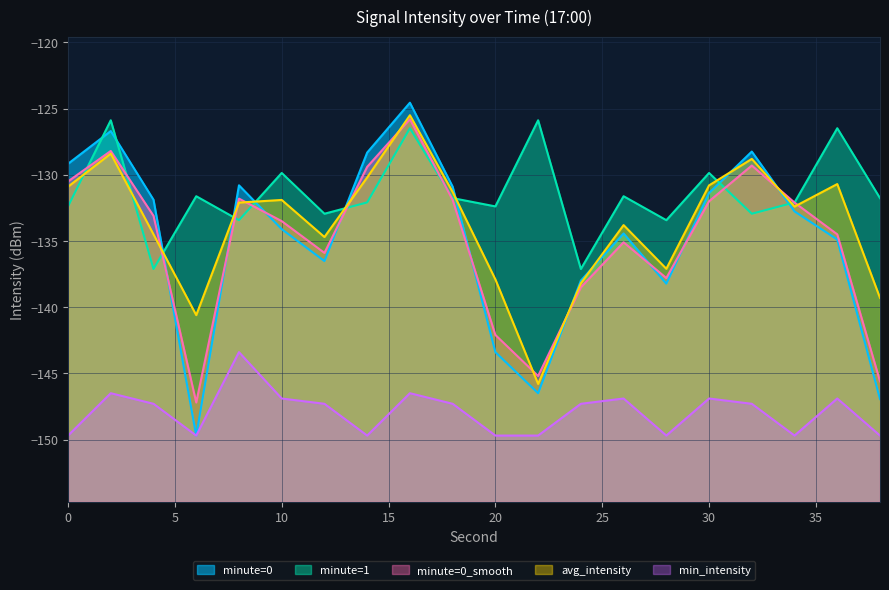

True or false: avg_intensity and minute=0_smooth intersect in this chart.

True